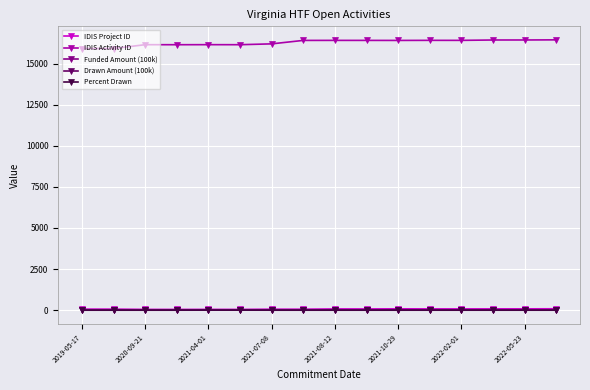

What is the value of the IDIS Project ID point at the 16th from the left?

86.0